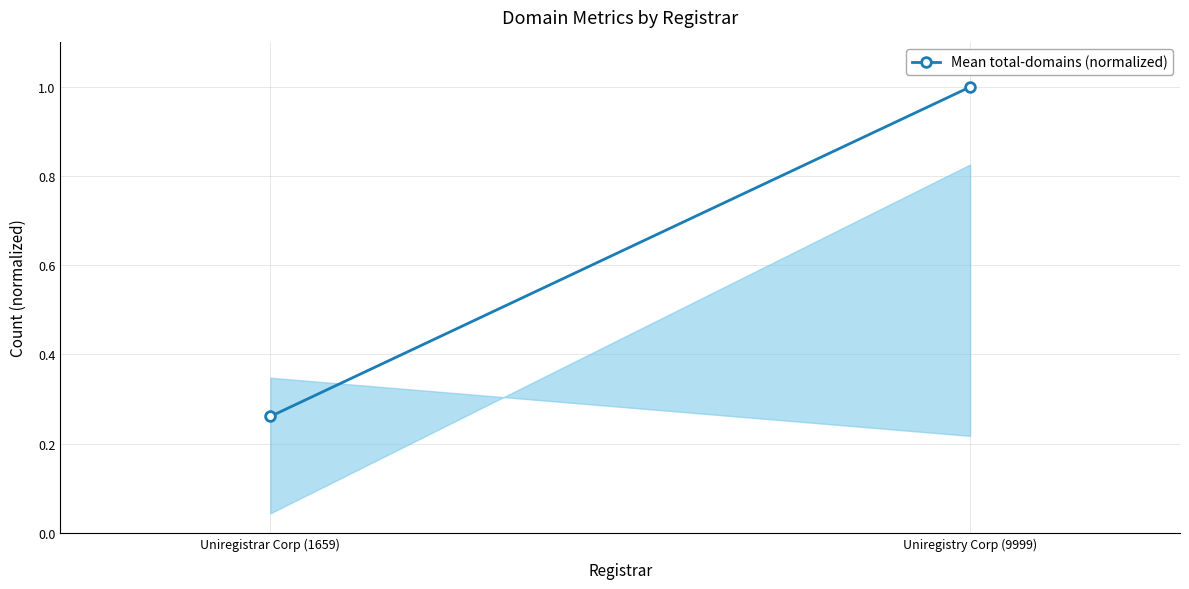

Reading left to right, transcribe all the data shown in this chart.

0.3	1.0